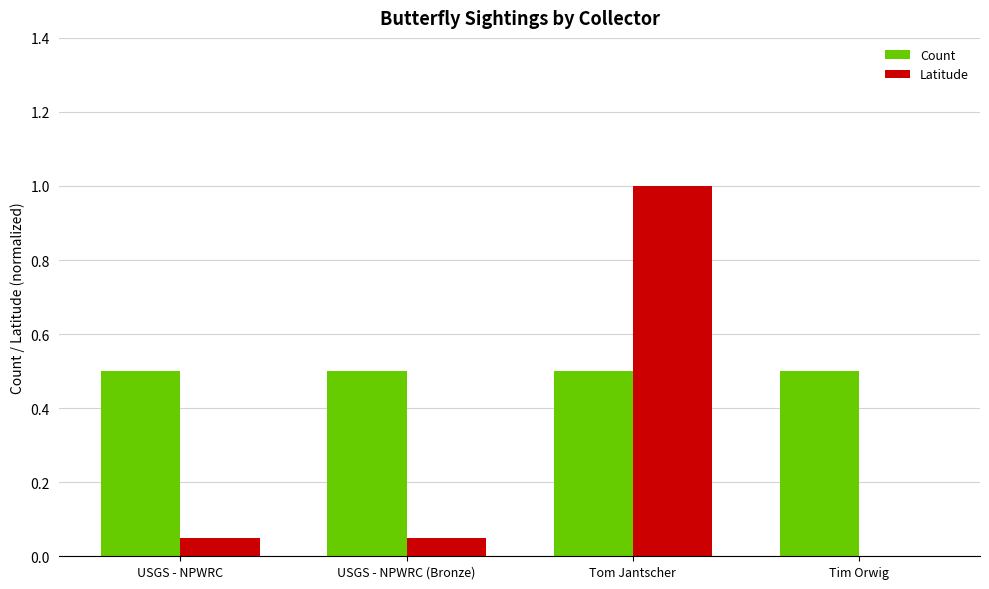

How many groups of bars are there?

4